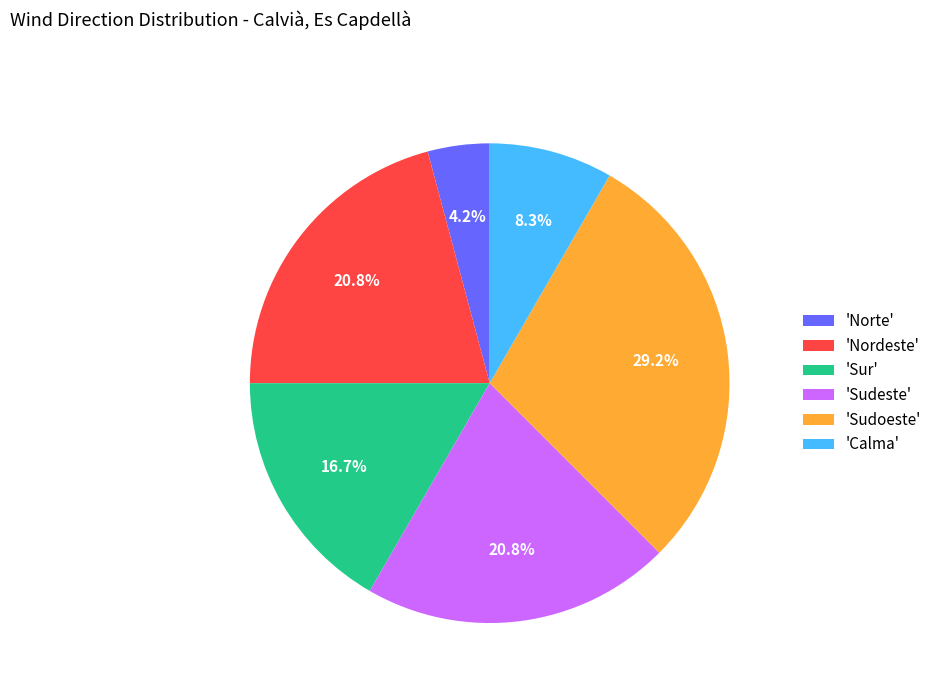

Which slice is the smallest?

'Norte'